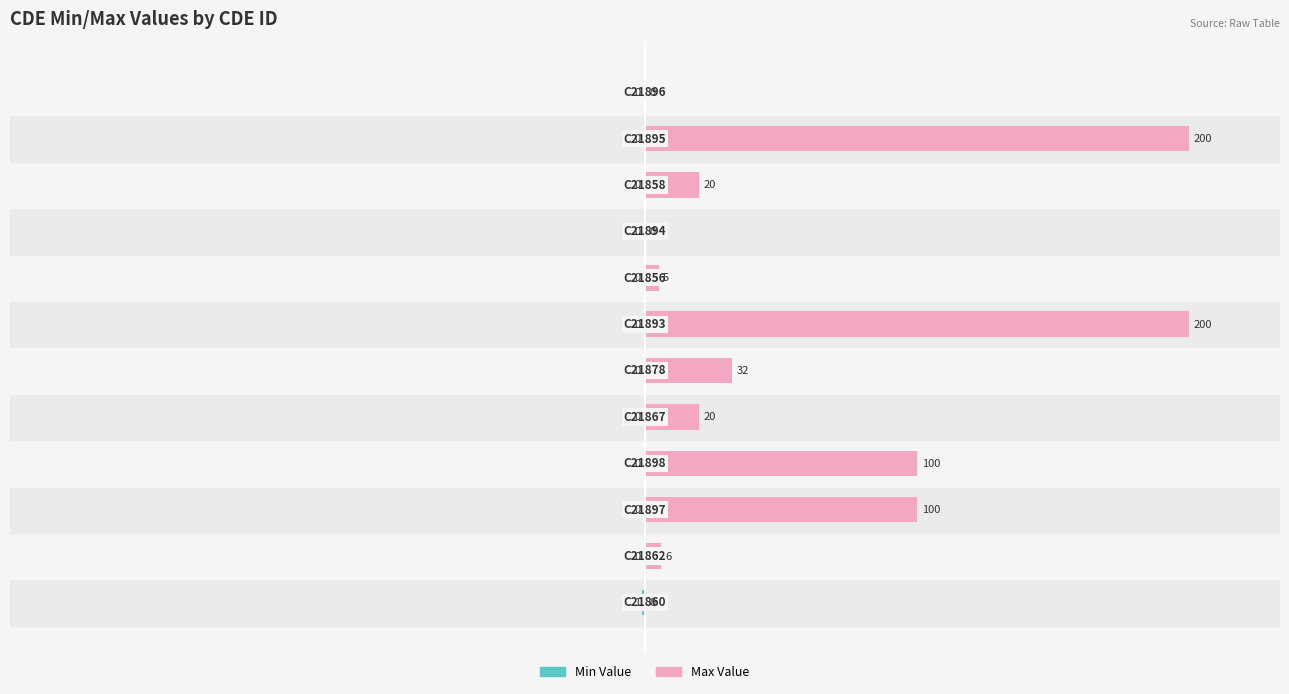

The value of Max Value at −40 is 16.5. True or false?

False